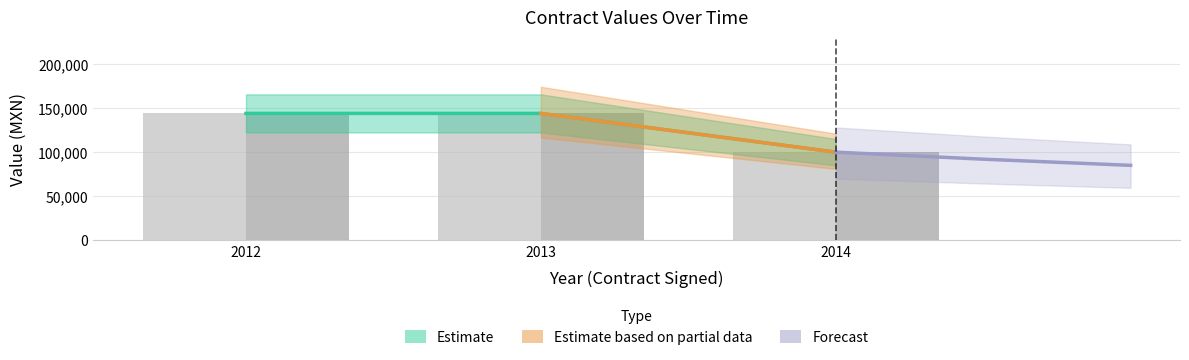

How many groups of bars are there?

3